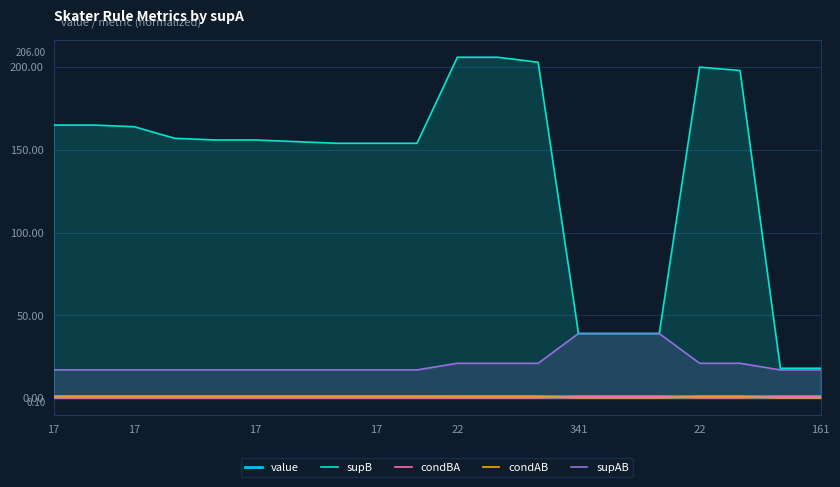

Is the value of supB at 22 greater than the value of supAB at 17?

Yes